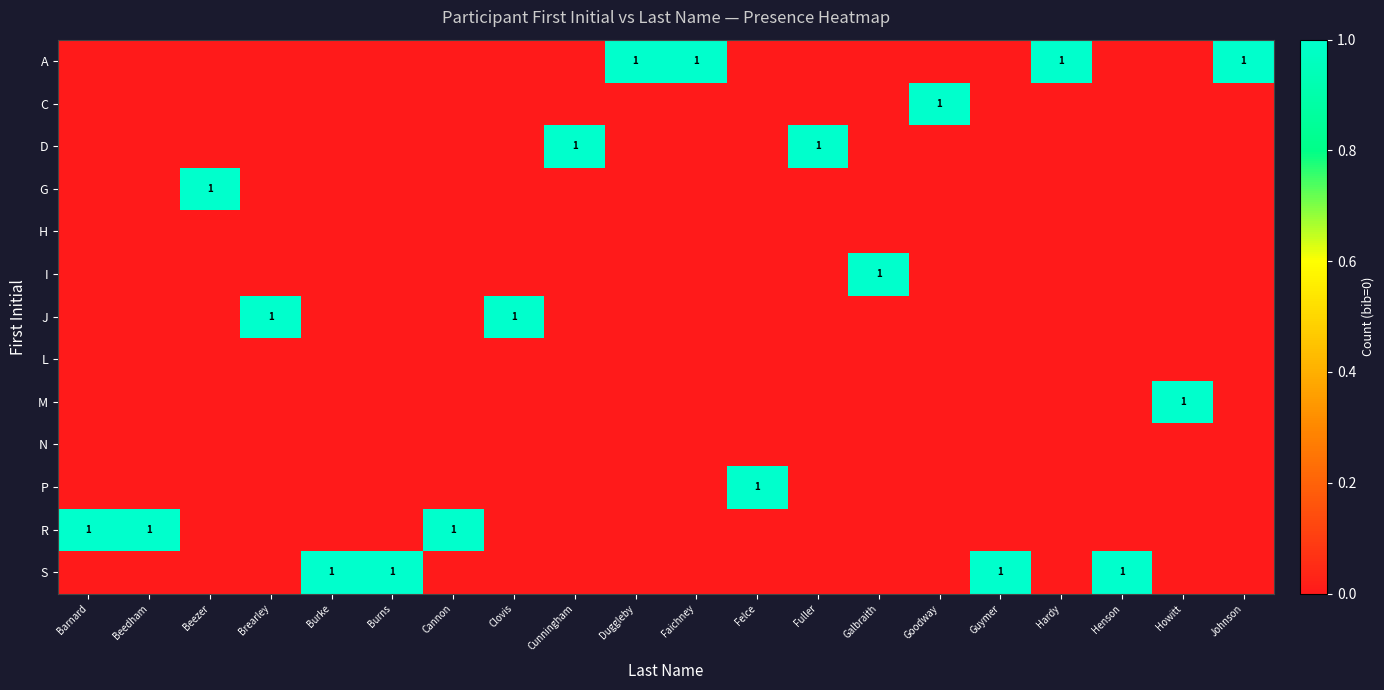

How many row_1 values are between 0 and 1?

20